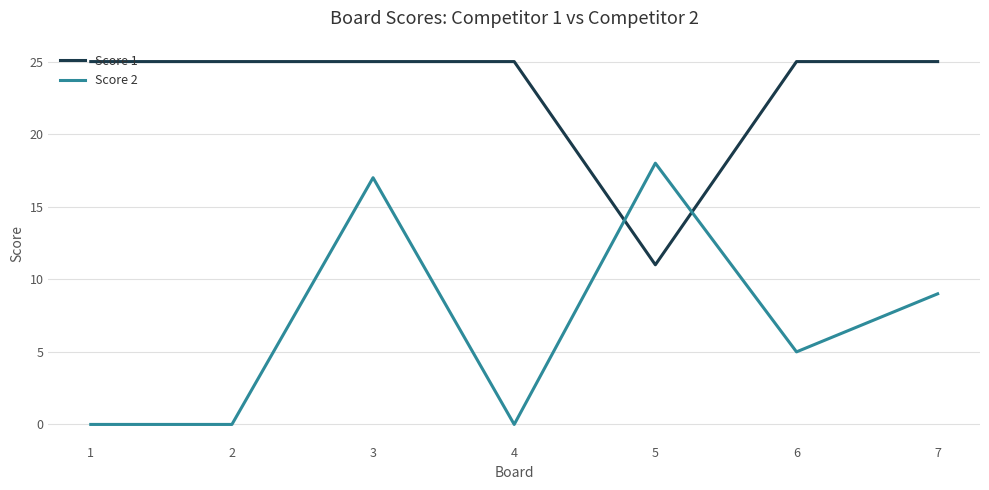

Reading right to left, list all the values displayed in this chart.

Score 1: 7=25	6=25	5=11	4=25	3=25	2=25	1=25
Score 2: 7=9	6=5	5=18	4=0	3=17	2=0	1=0